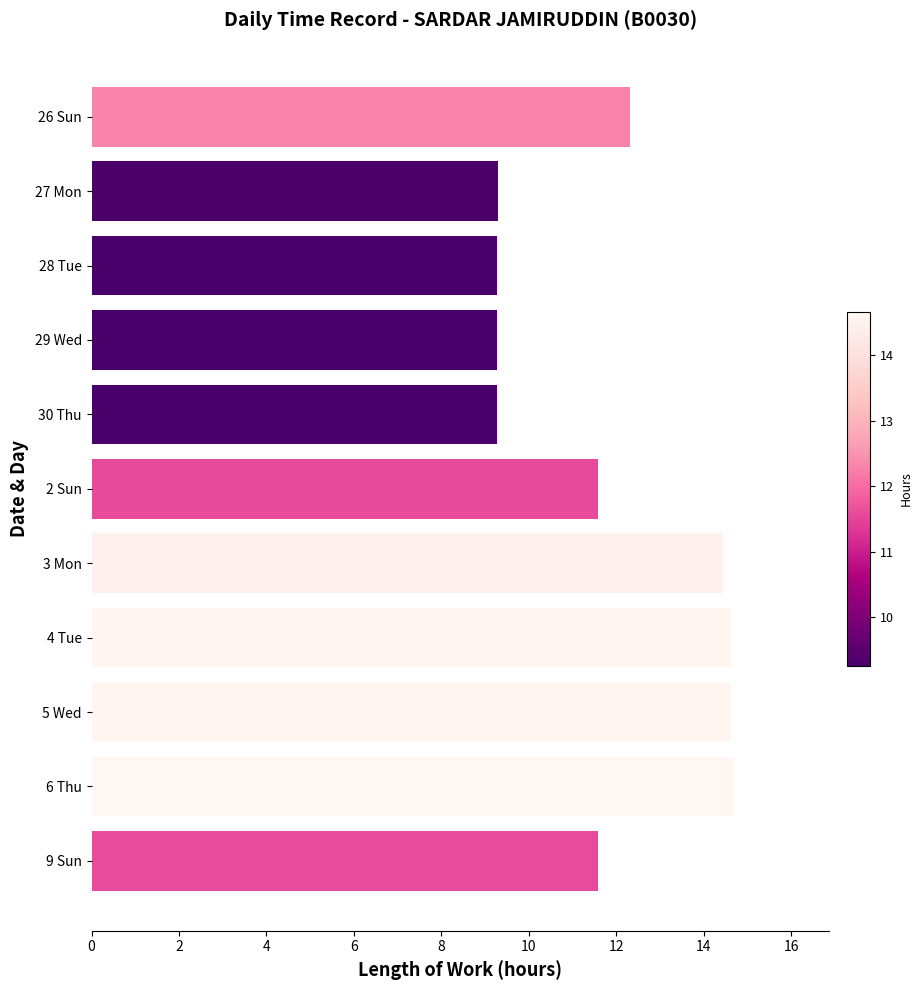

What is the change in value from 3 Mon to 30 Thu?

-5.2